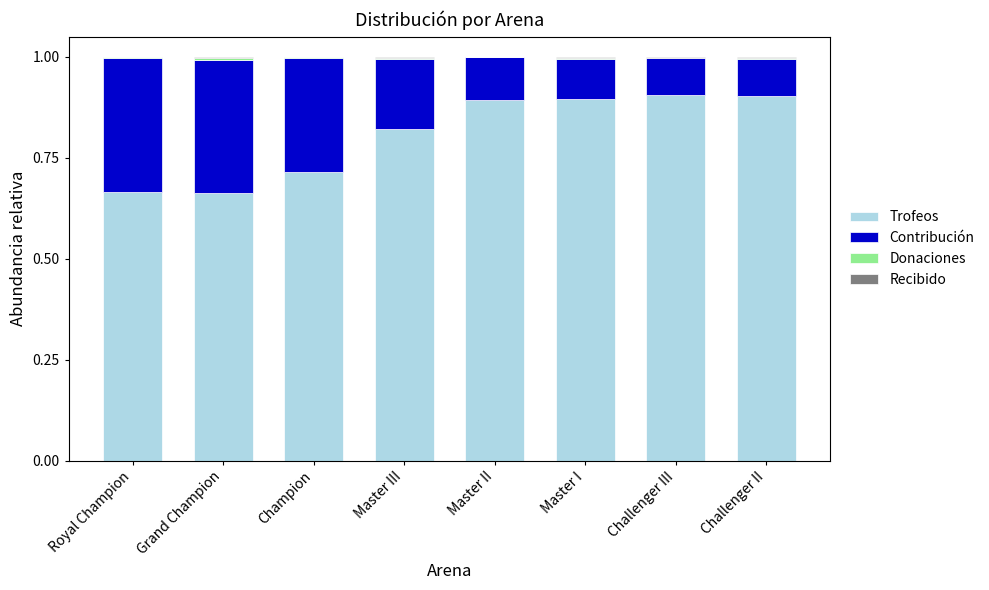

What value does the Trofeos series have at Master I?

0.9